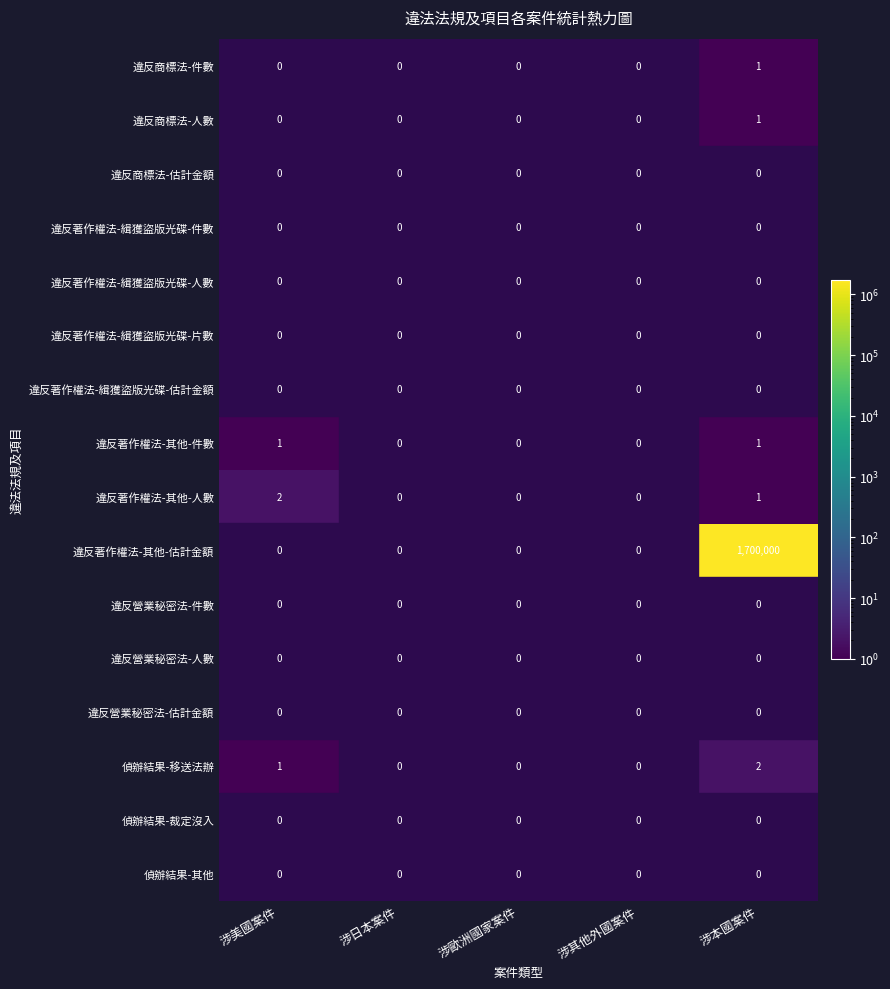

What is the sum of all 偵辦結果-移送法辦 values?

3